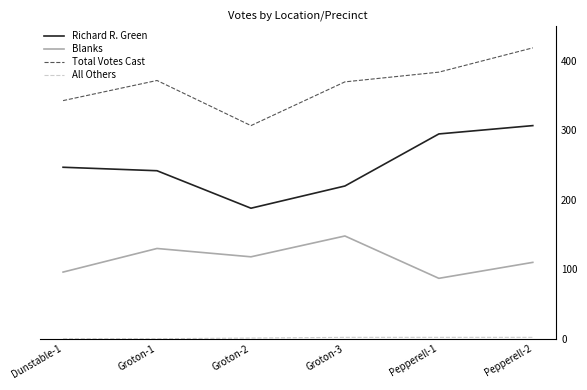

Which category has the highest value across all series?

Pepperell-2